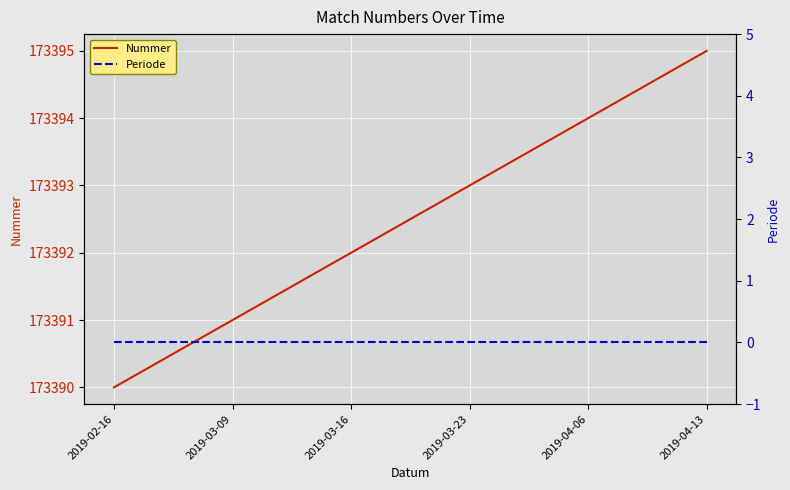

What is the label of the 5th point from the right?

2019-03-09